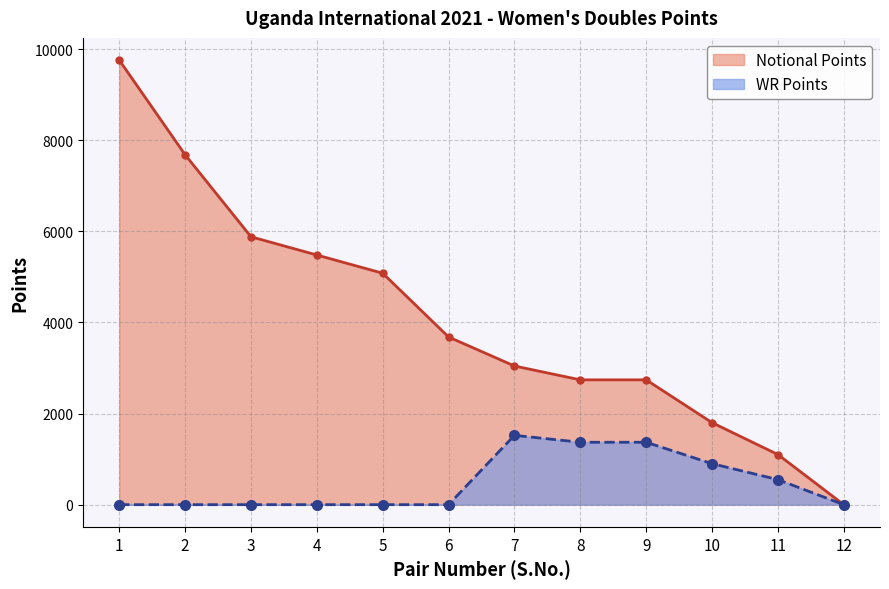

True or false: Notional Points and WR Points cross at least once.

False